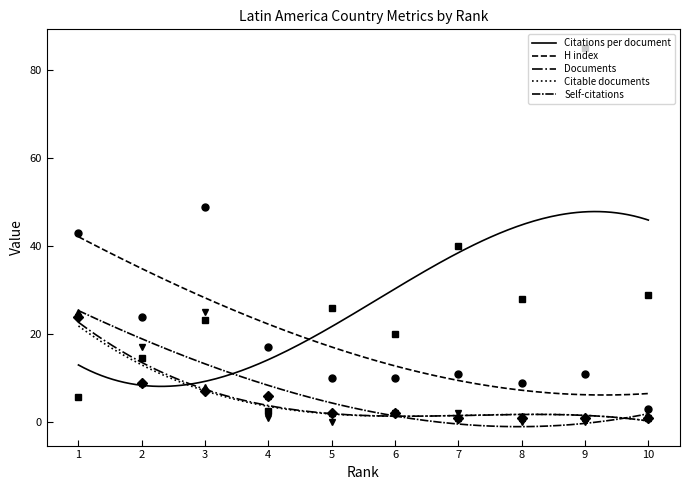

Is it true that H index equals 43.0 at 1?

True